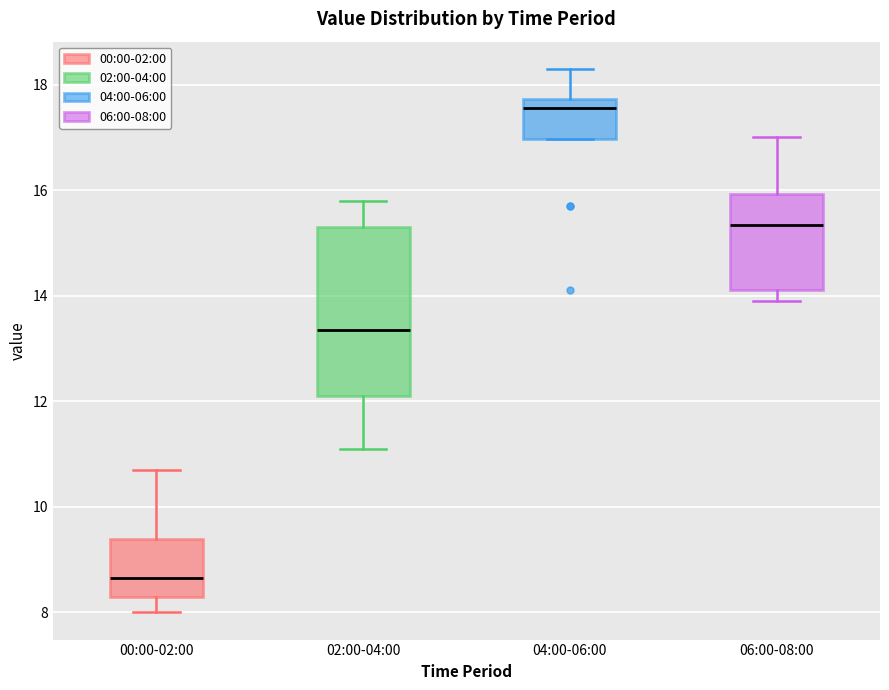

Reading left to right, read every box against the y-axis: the position of its median line, the range the box covers, and the ends of its whiskers. The values are not printed on the chart, so give them approximately, as read against the axis.

00:00-02:00: median 8.6, box 8.4 to 9.4, whiskers 8.0 to 10.8
02:00-04:00: median 13.4, box 12.2 to 15.4, whiskers 11.2 to 15.8
04:00-06:00: median 17.6, box 17.0 to 17.8, whiskers 17.0 to 18.4
06:00-08:00: median 15.4, box 14.2 to 16.0, whiskers 14.0 to 17.0